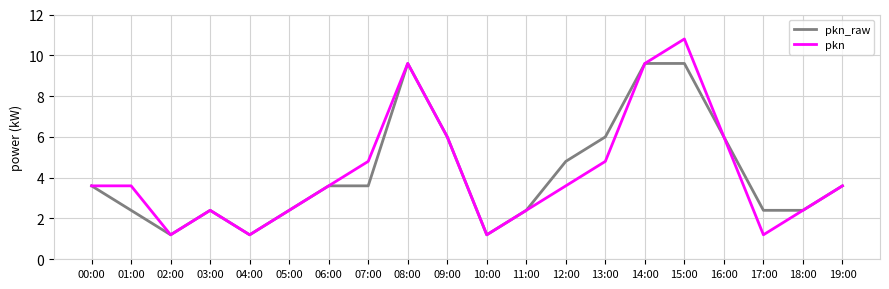

What is the minimum value shown in the chart?

1.2